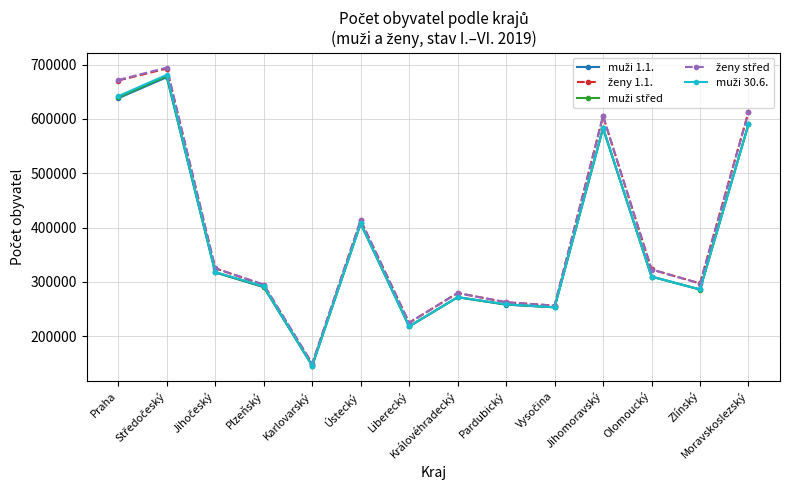

At how many categories does at least one series exceed 455201?

4